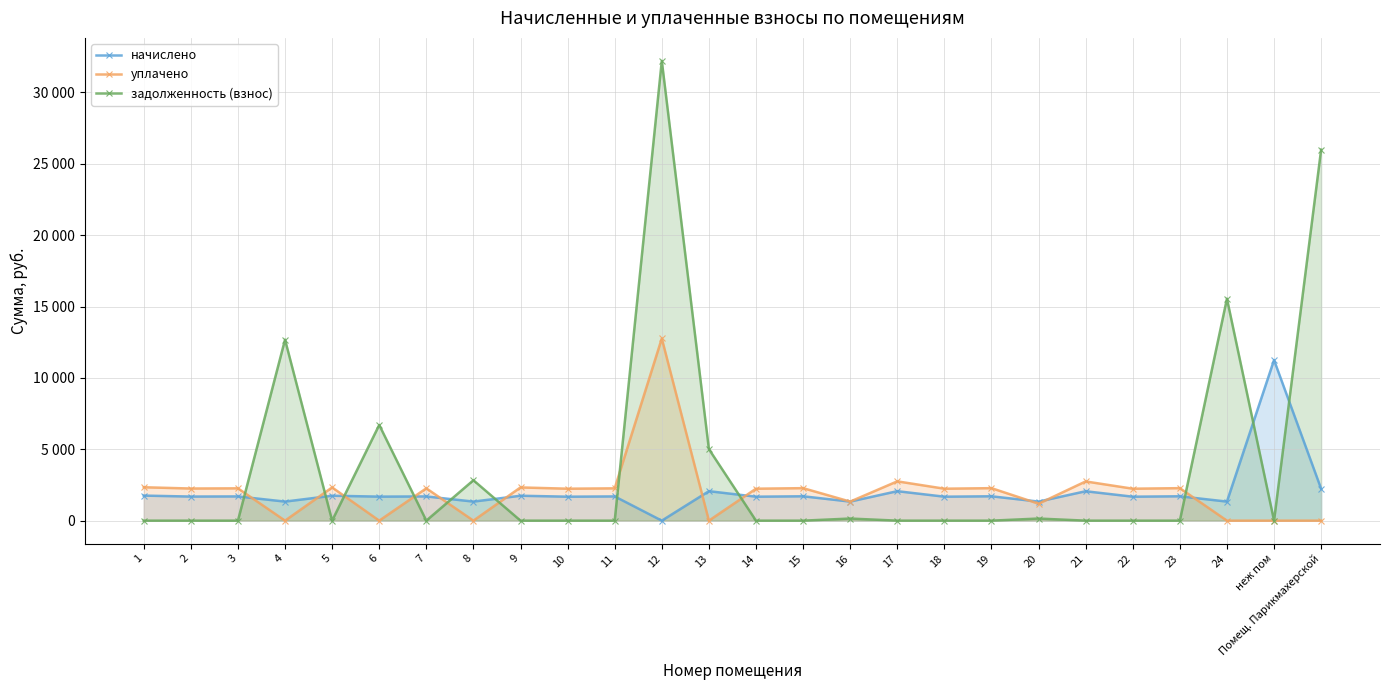

What position from the right is 11?

16